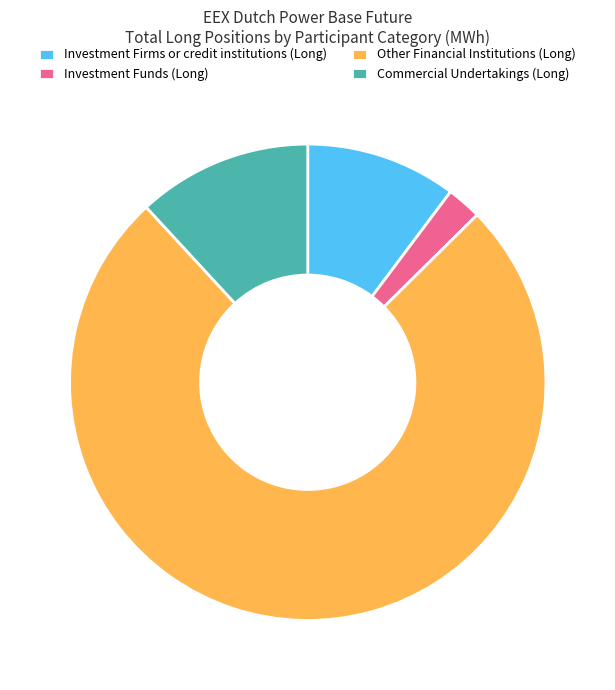

Count the number of slices in the pie.

4